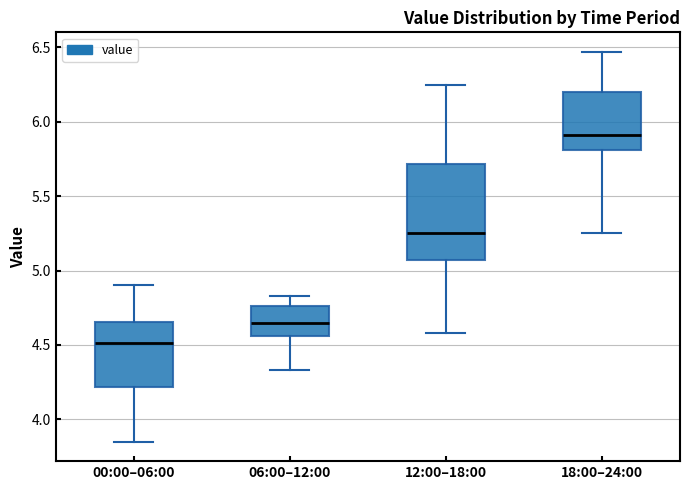

Where does the lower whisker of the box for 00:00–06:00 end on the y-axis? The values are not printed on the chart, so give them approximately, as read against the axis.

3.85